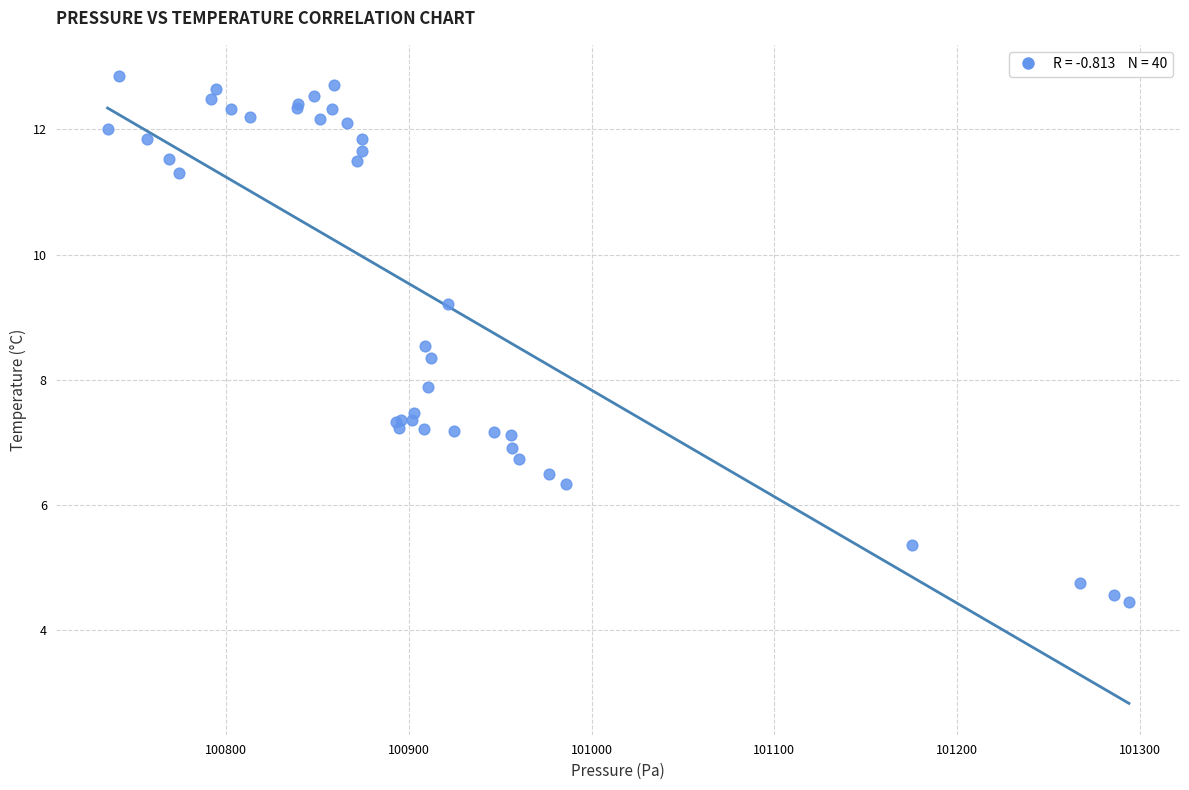

What Y value in the scatter plot is closest to 8?

7.9